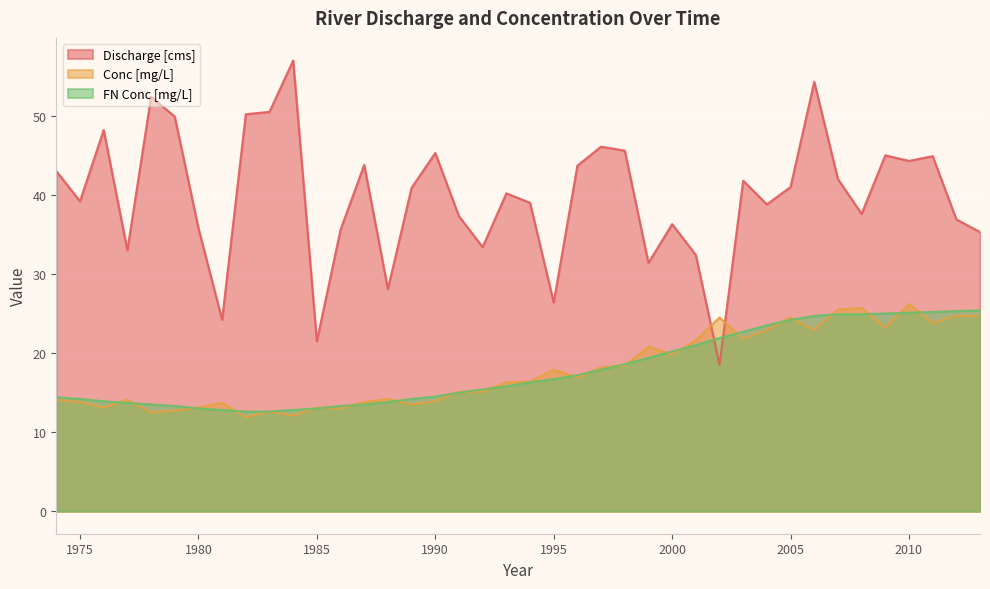

True or false: FN Conc [mg/L] has more than 2 points higher than both neighbors.

False